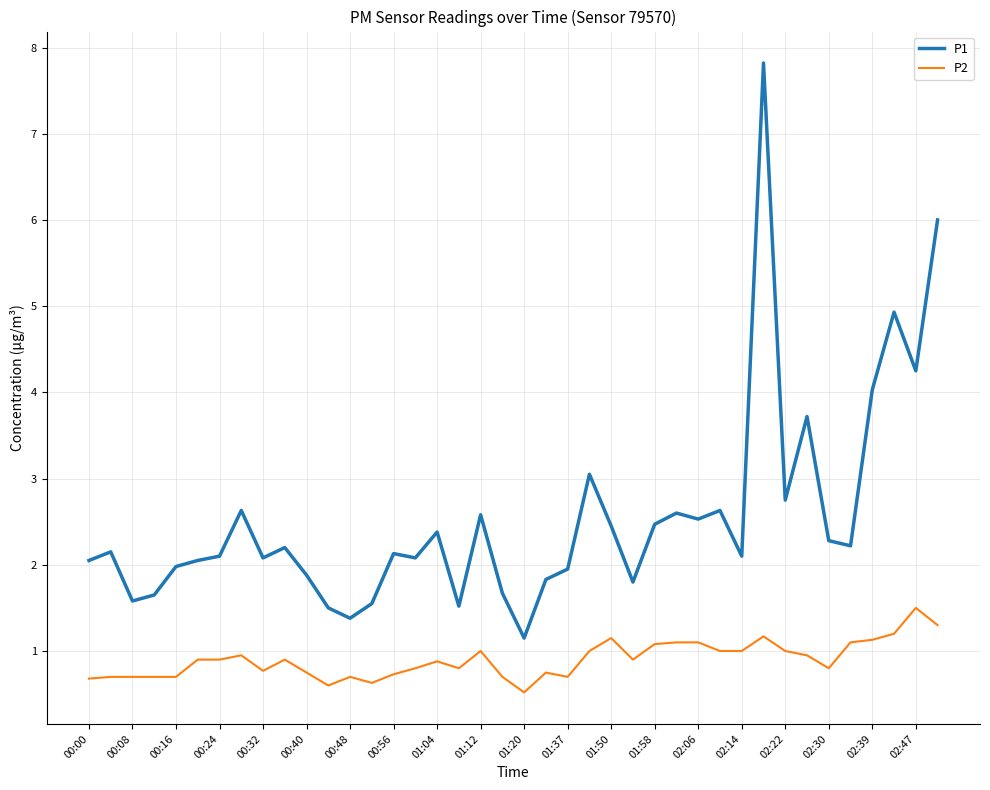

Which series has the largest total across all categories?

P1